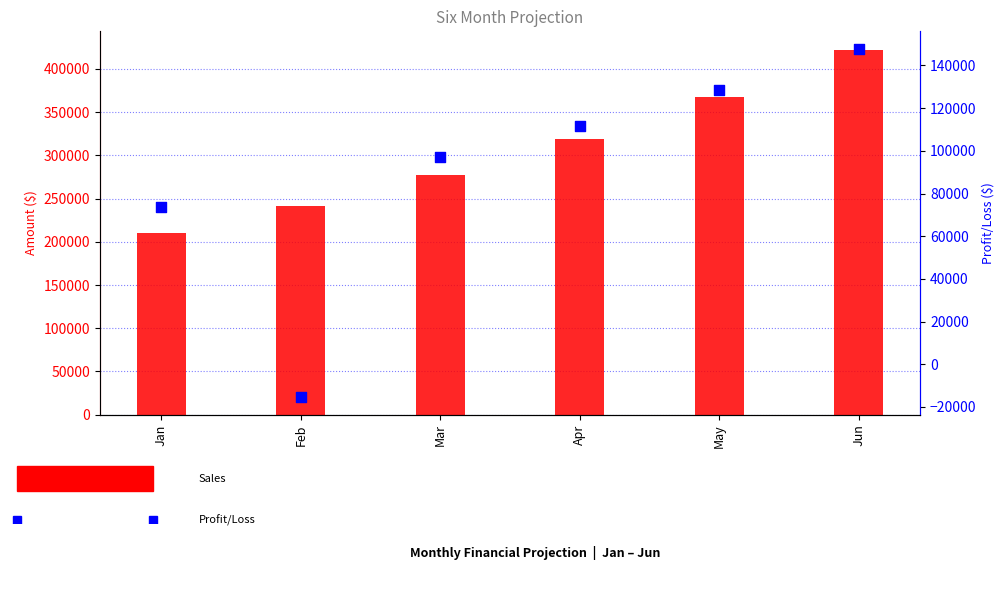

At which category is the sum across all series the highest?

Jun